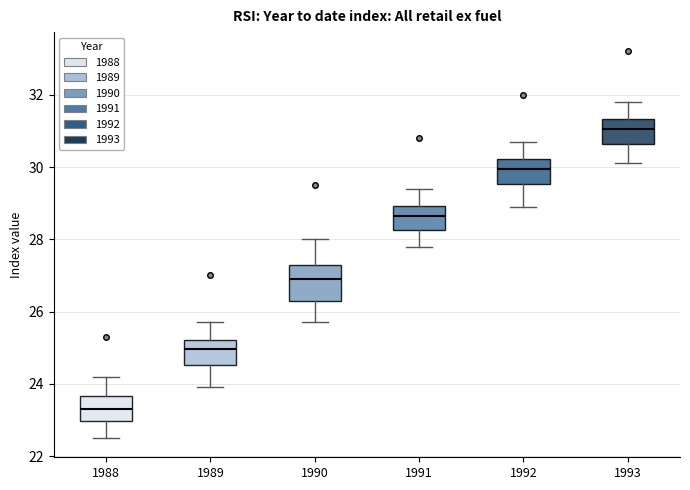

Which box's median line is the highest?

1993